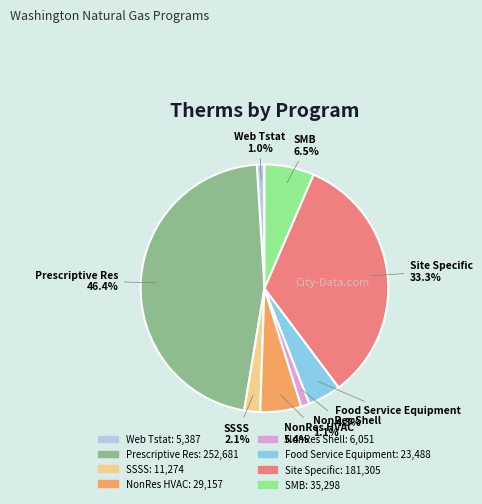

Between Web Tstat and Site Specific, which is larger?

Site Specific